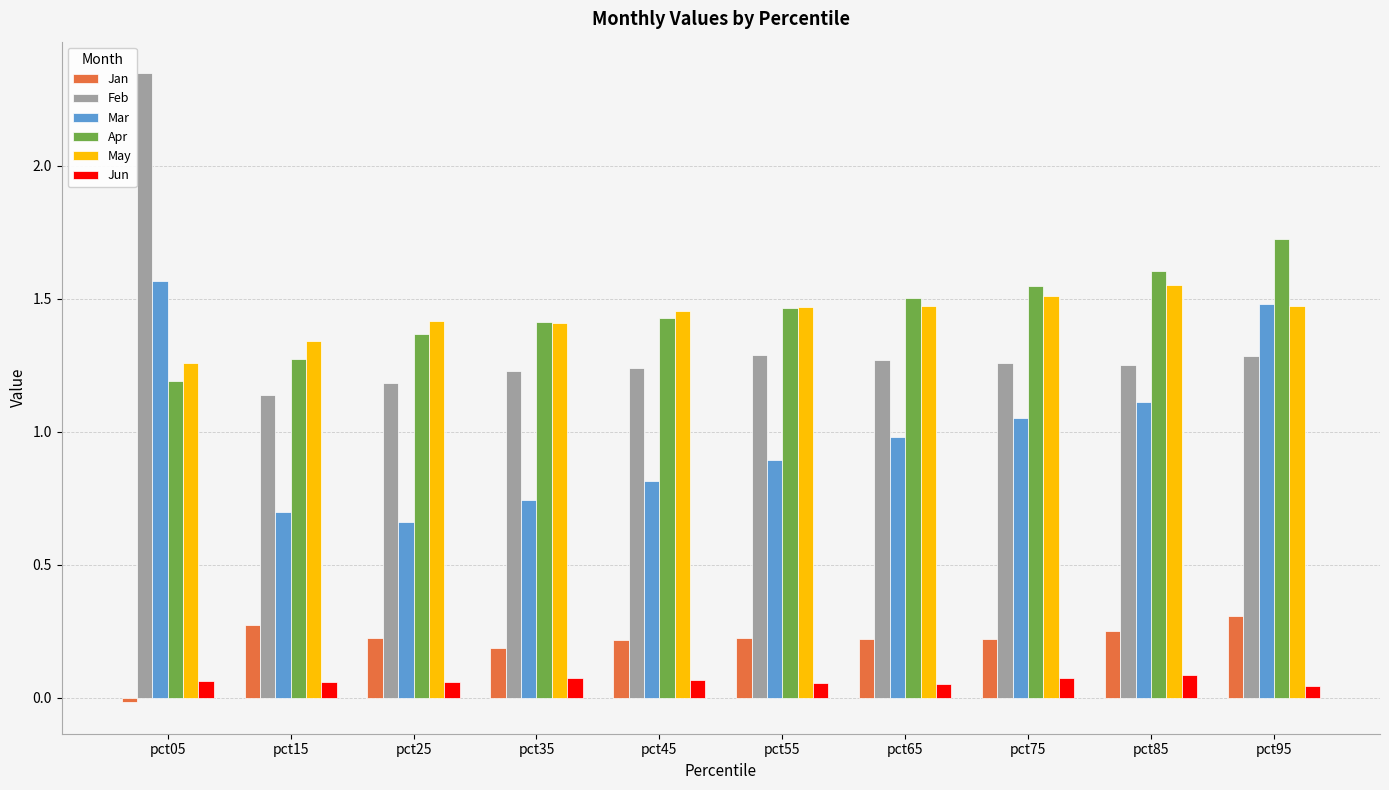

Which category has the highest value in the Feb series?

pct05